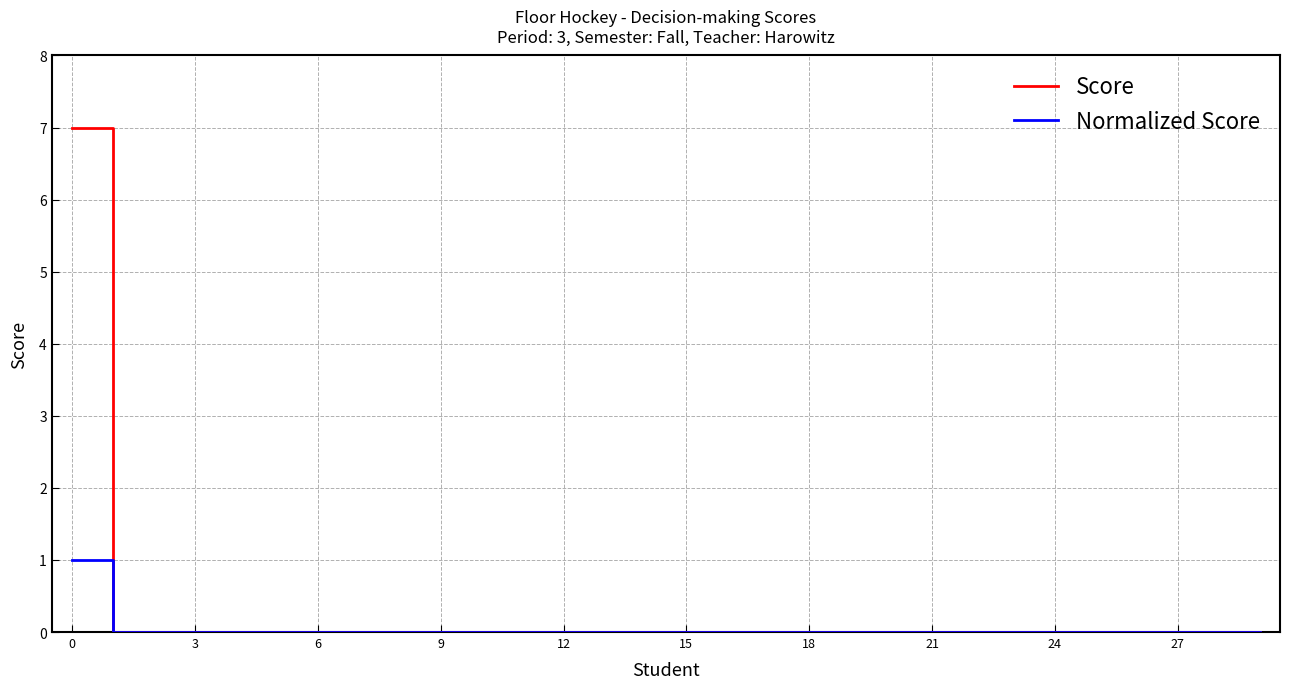

What is the highest value of the Score series?

7